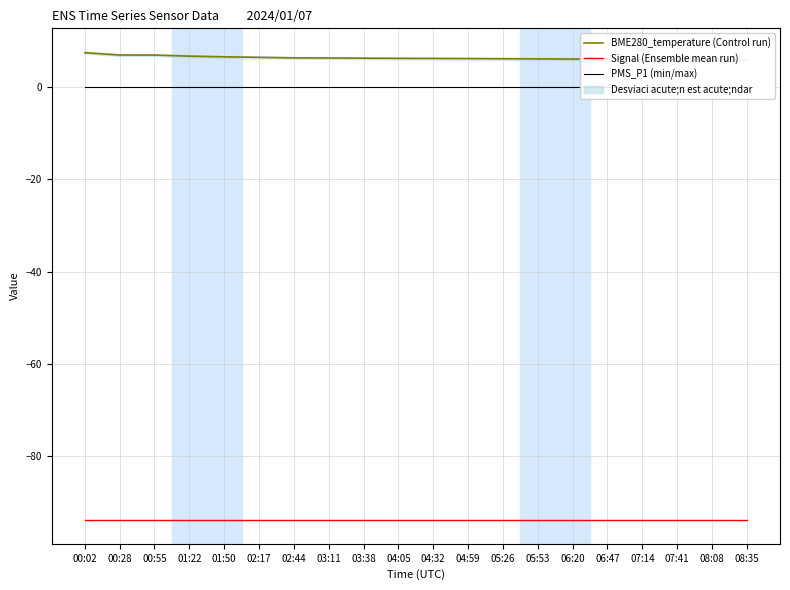

What is the total value across all series at 04:32?

-87.7